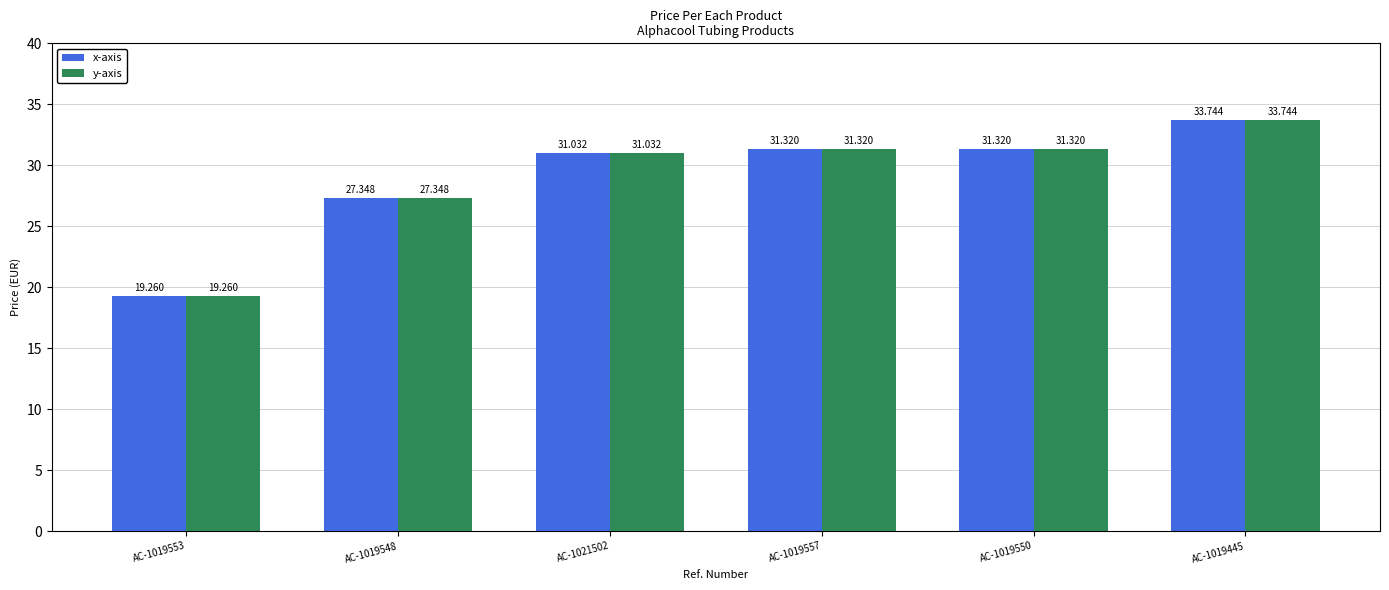

What is the difference between the y-axis values at AC-1019553 and AC-1019550?

12.1